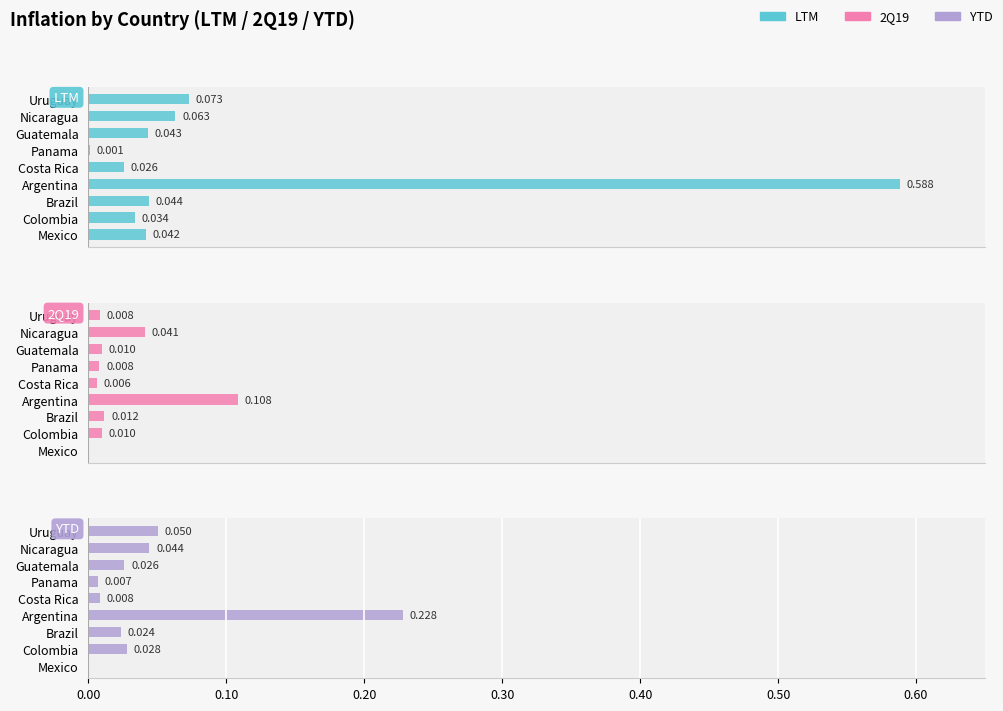

How many positive values does the 2Q19 series have?

8